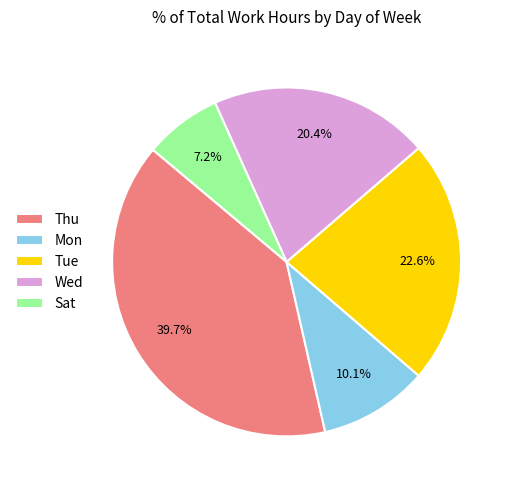

How many segments does this pie chart have?

5